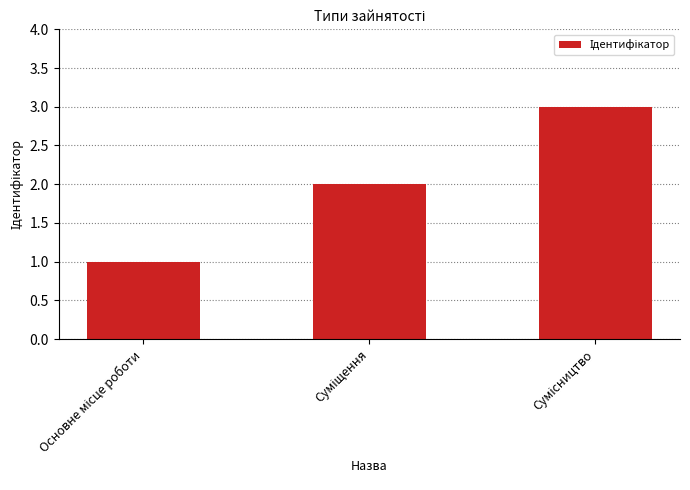

Count the values in the range 1 to 3.

3